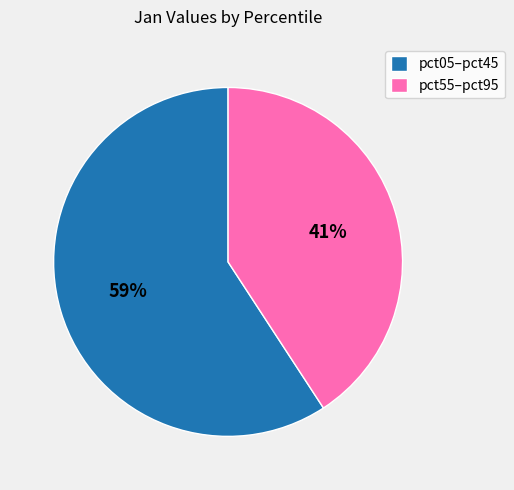

What percentage is the pct55–pct95 slice, to the nearest percent?

41%